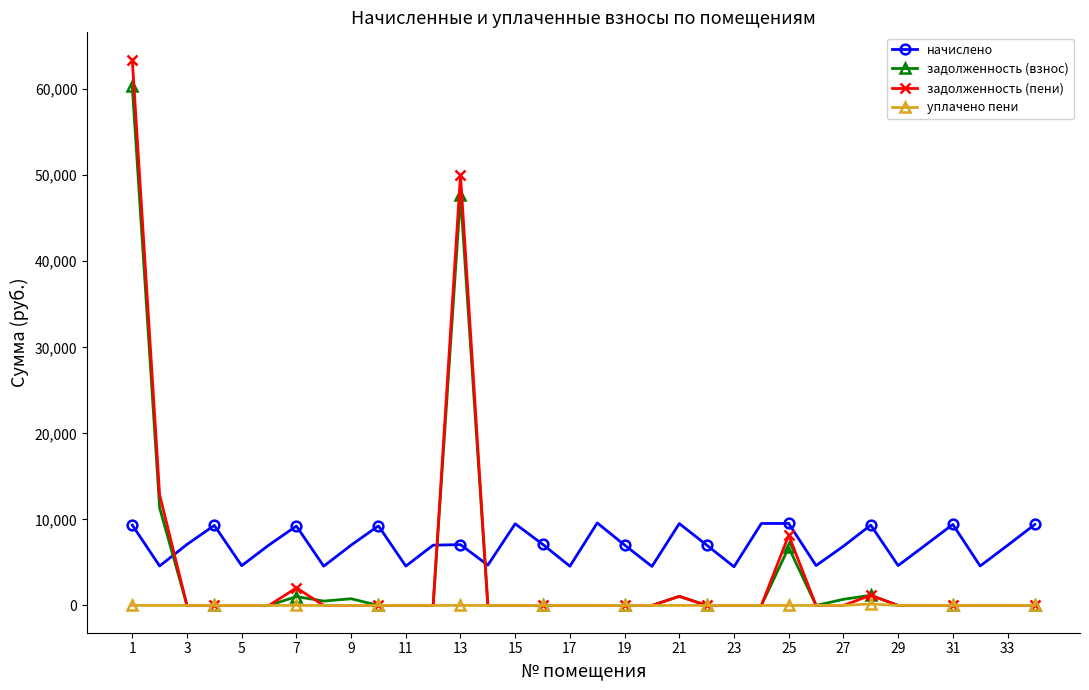

What is the difference between the maximum and minimum values in the уплачено пени series?

169.8